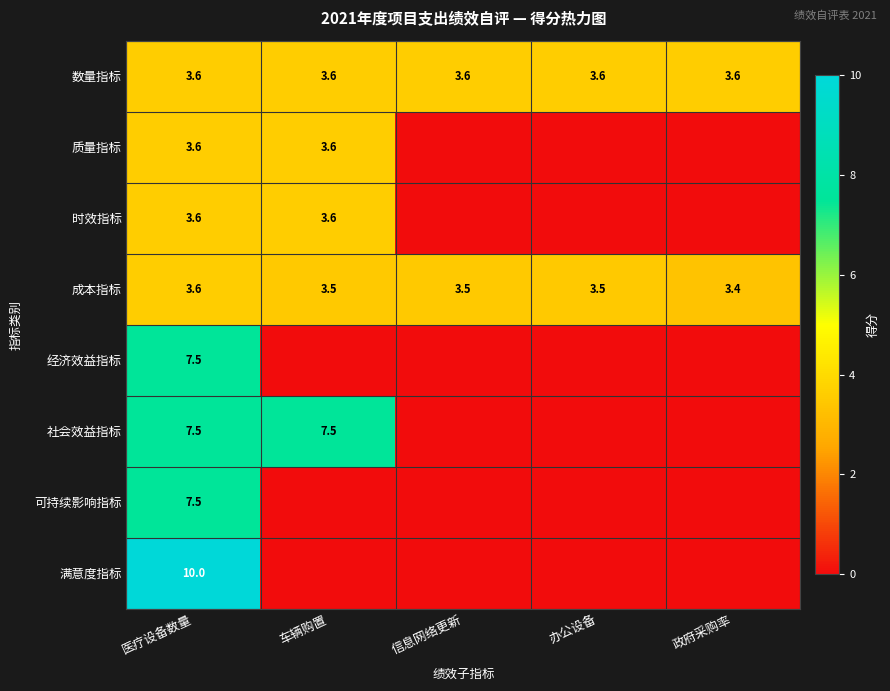

What is the difference between the highest and lowest values at 医疗设备数量?

6.4